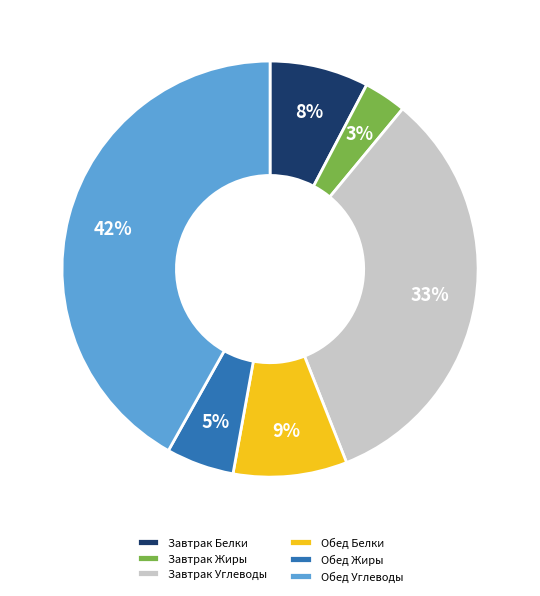

To the nearest percent, what portion does Обед Углеводы represent?

42%